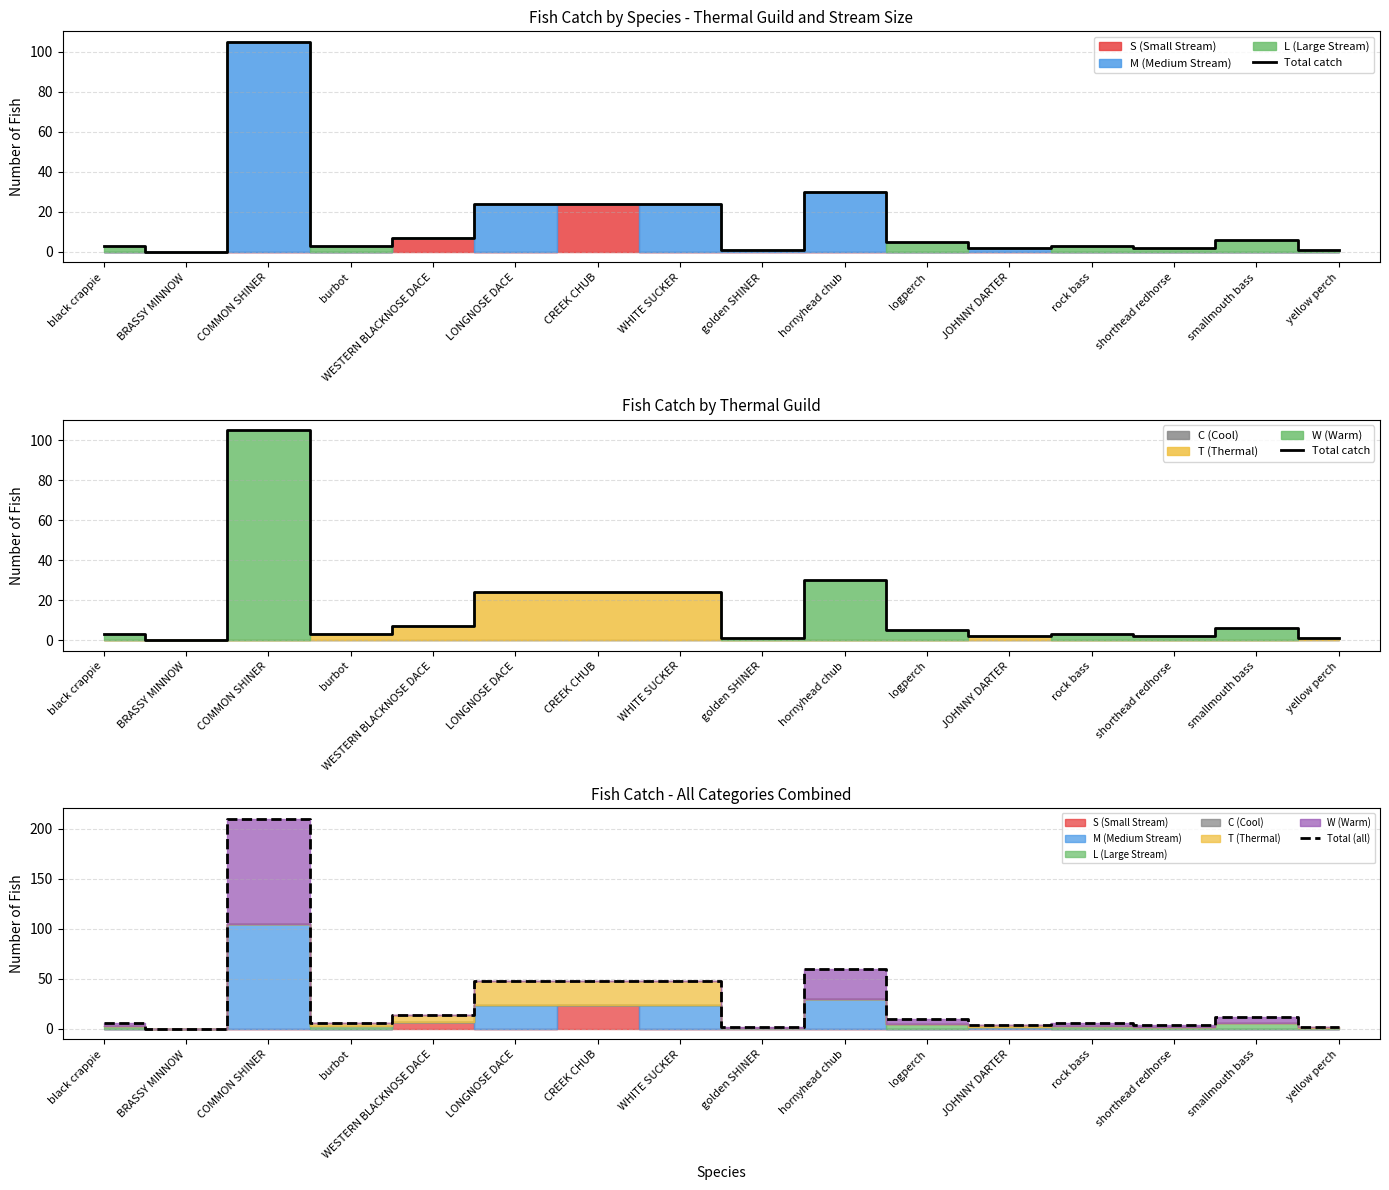

What is the spread (max minus min) of values at shorthead redhorse?

2